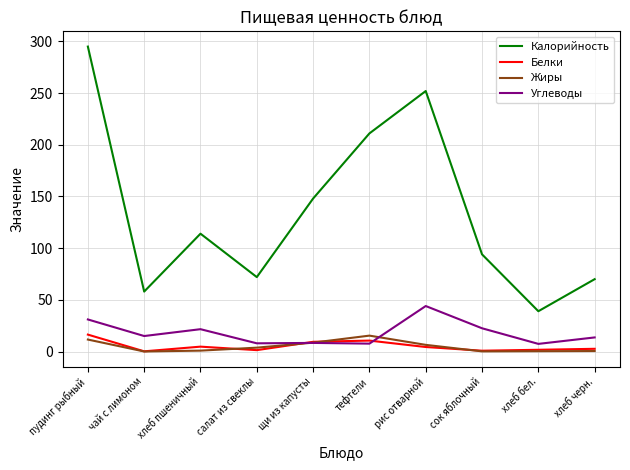

At how many categories does at least one series exceed 242?

2